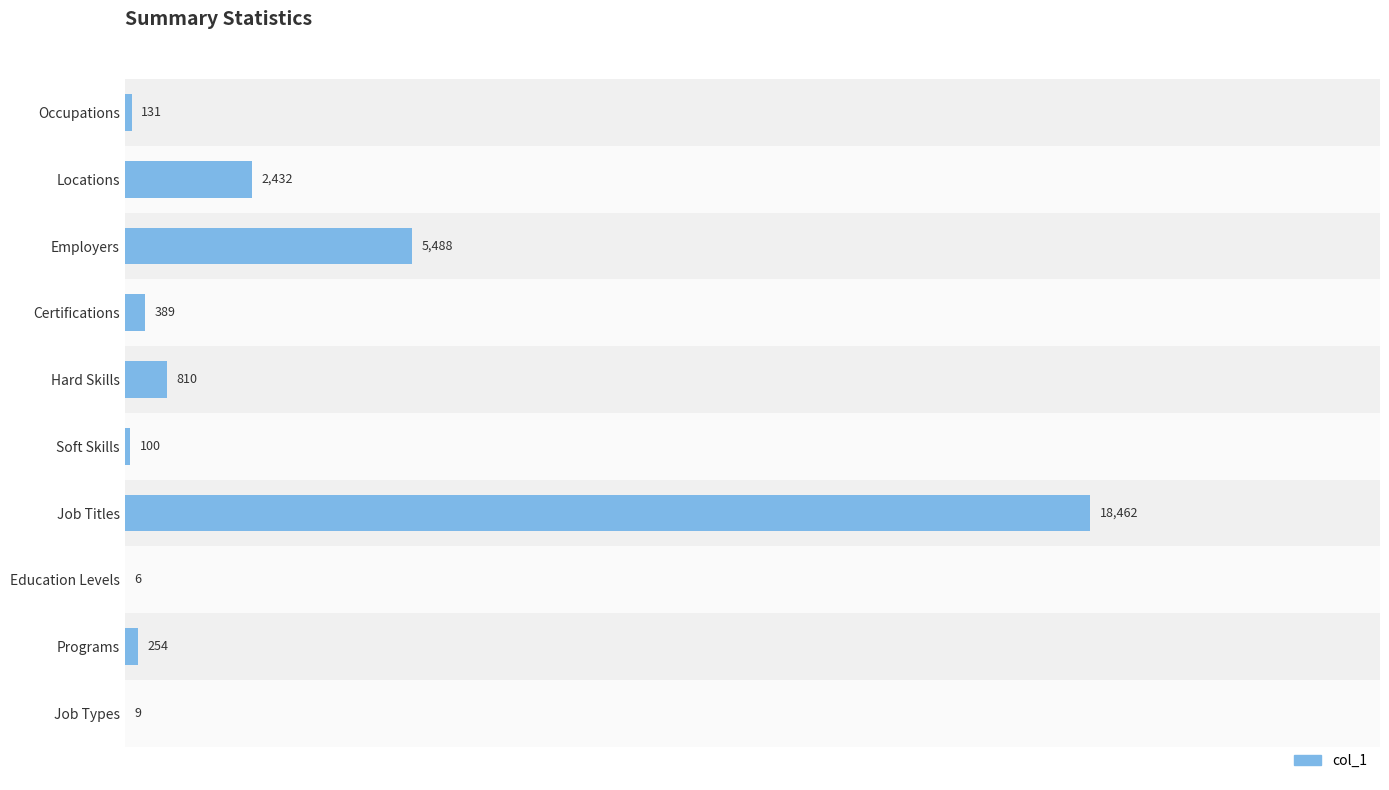

Reading left to right, list all the values displayed in this chart.

131	2432	5488	389	810	100	18462	6	254	9